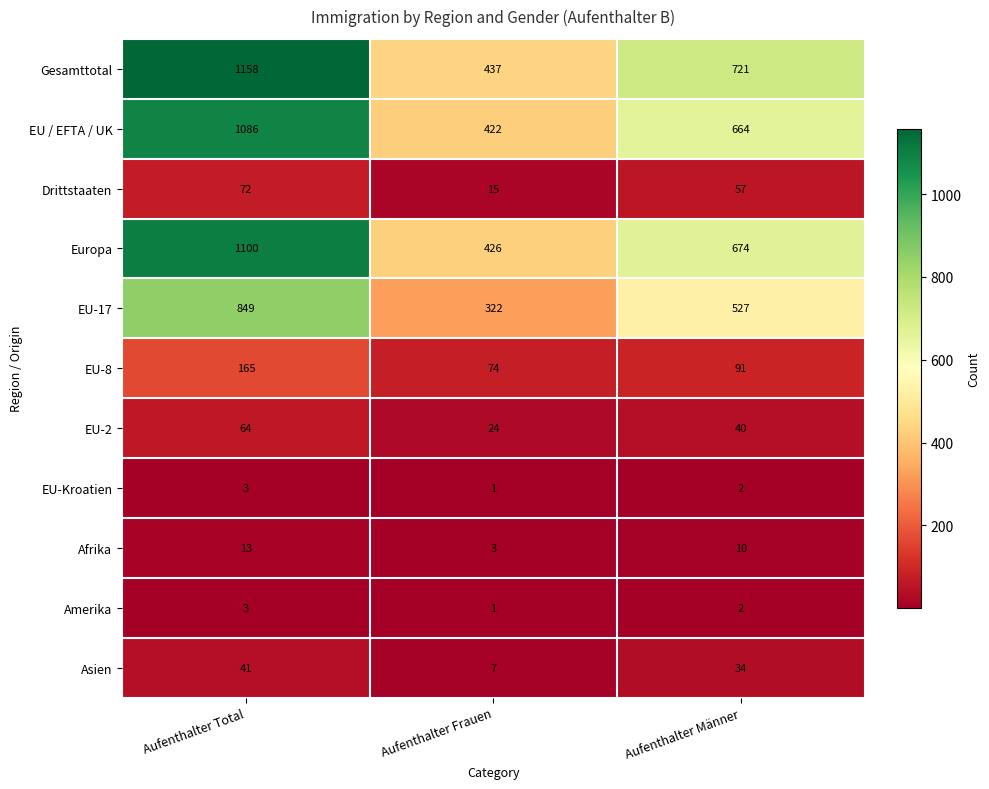

At which label does Asien reach its peak?

Aufenthalter Total